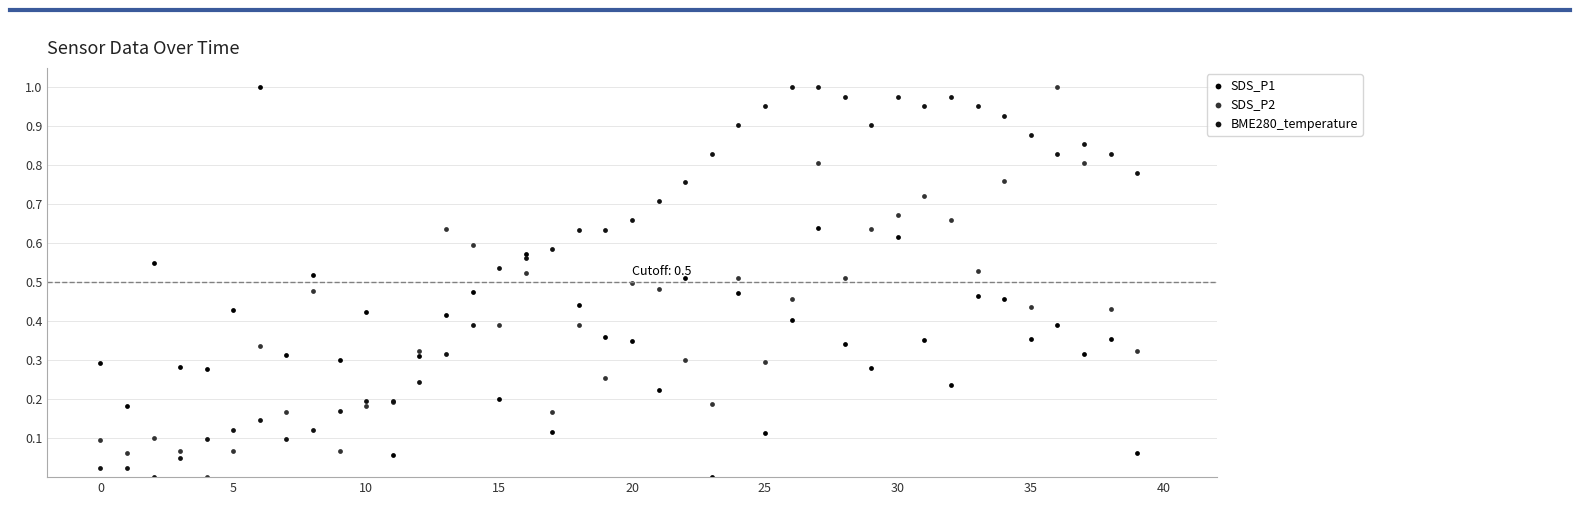

Which series contains the highest Y value?

SDS_P1